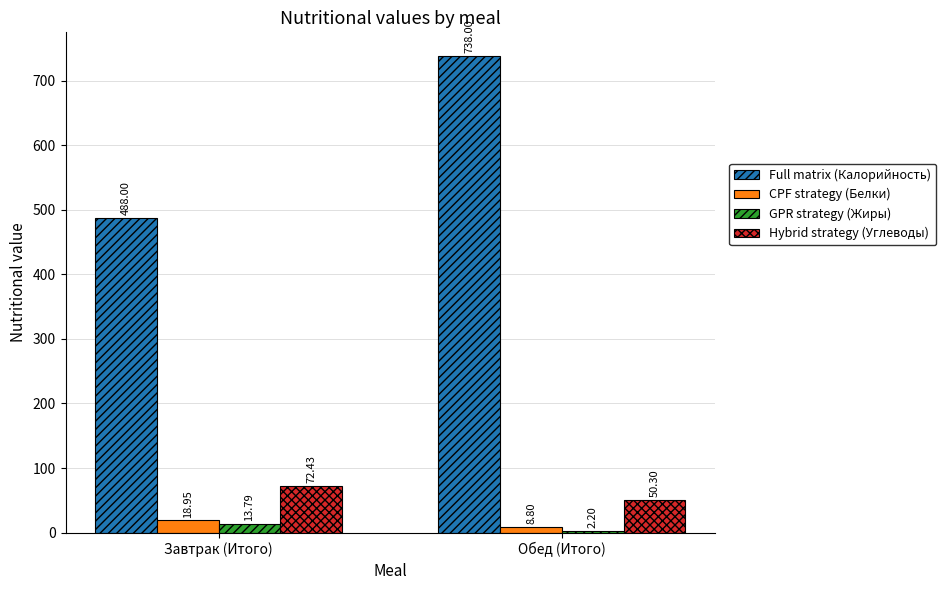

What is the total value across all series at Обед (Итого)?

799.3